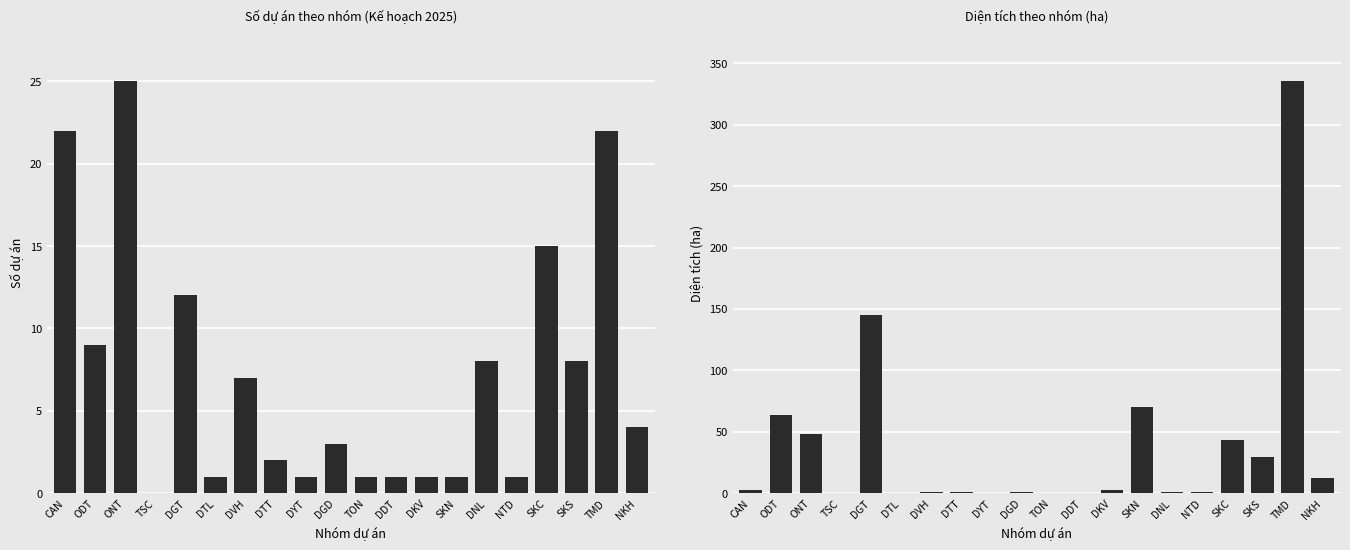

Which series has the largest range (max minus min)?

Diện tích (Kế hoạch)